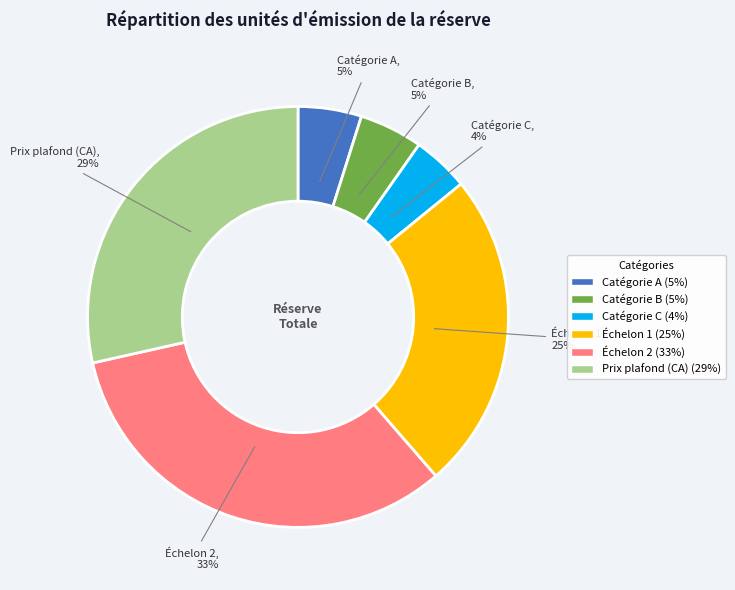

Approximately how many times larger is the value at Échelon 1 compared to Catégorie A?

5.0